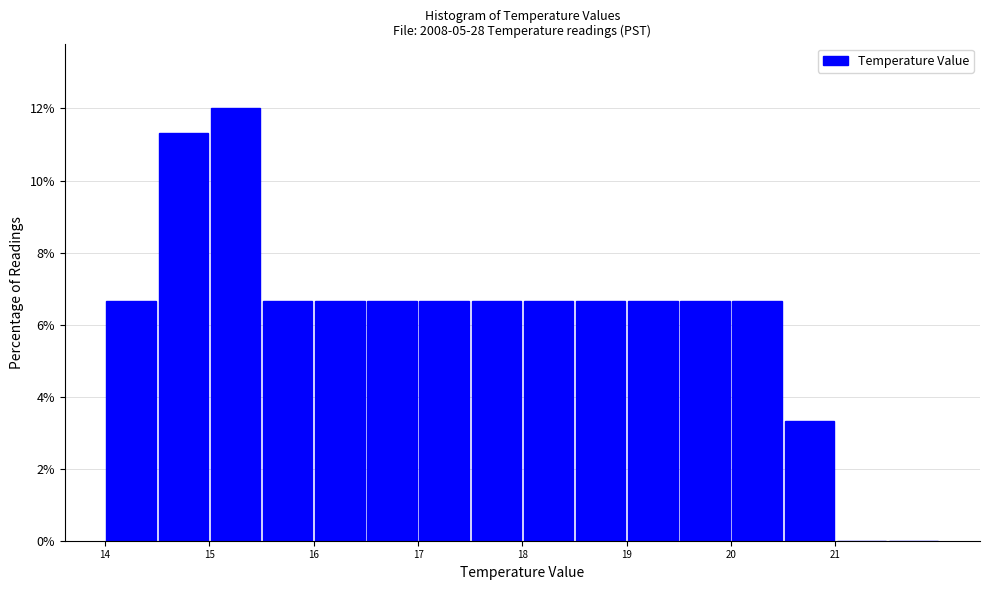

Reading left to right, transcribe this chart: for each bar, give the range it covers on the x-axis and its height. The values are not printed on the chart, so give them approximately, as read against the axis.

14.0 to 14.5: 6.6
14.5 to 15.0: 11.4
15.0 to 15.5: 12.0
15.5 to 16.0: 6.6
16.0 to 16.5: 6.6
16.5 to 17.0: 6.6
17.0 to 17.5: 6.6
17.5 to 18.0: 6.6
18.0 to 18.5: 6.6
18.5 to 19.0: 6.6
19.0 to 19.5: 6.6
19.5 to 20.0: 6.6
20.0 to 20.5: 6.6
20.5 to 21.0: 3.4
21.0 to 21.5: 0
21.5 to 22.0: 0